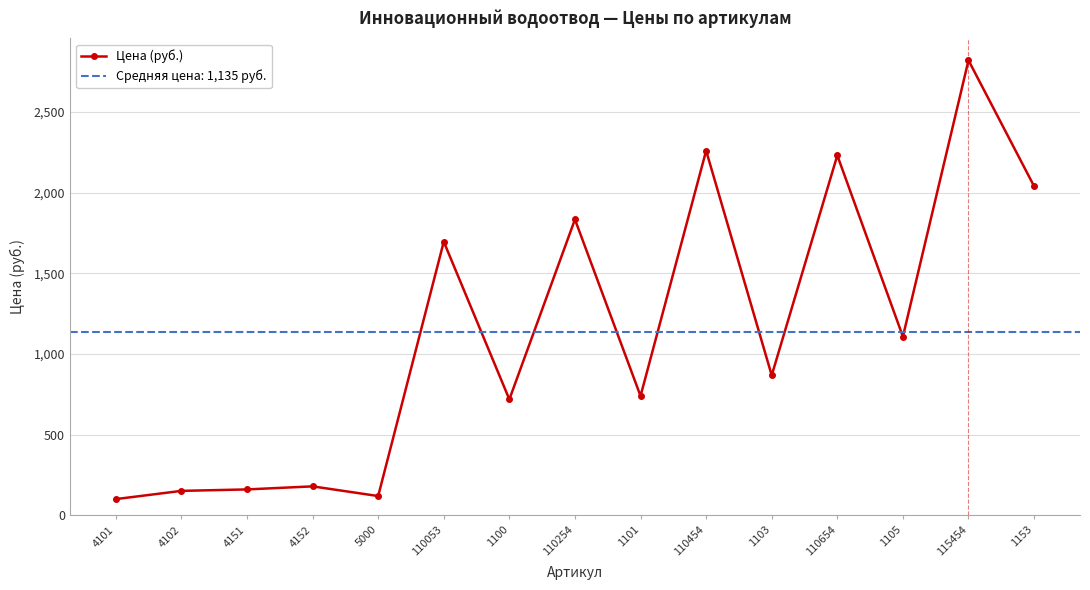

The chart shows a value of 1696 at 110053. True or false?

True